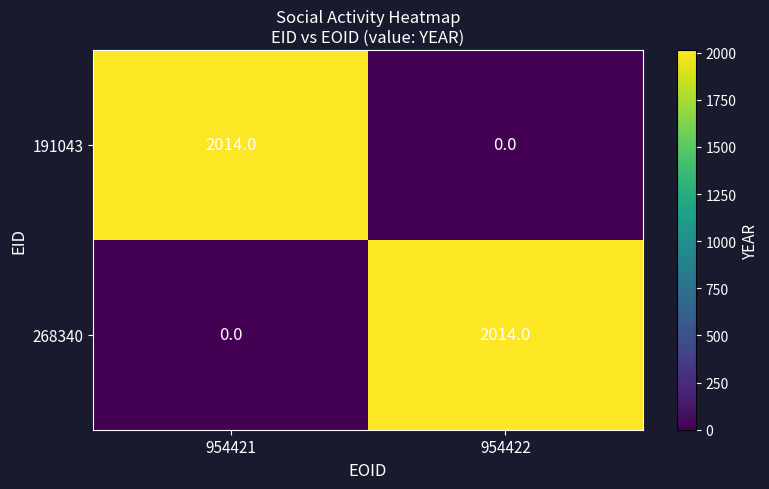

Read the 268340 value at 954422, to the nearest 50.

2000